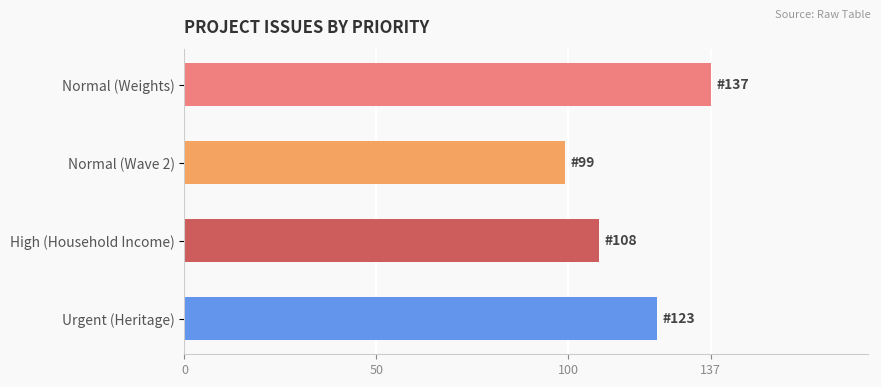

The chart shows a value of 177 at High (Household Income). True or false?

False